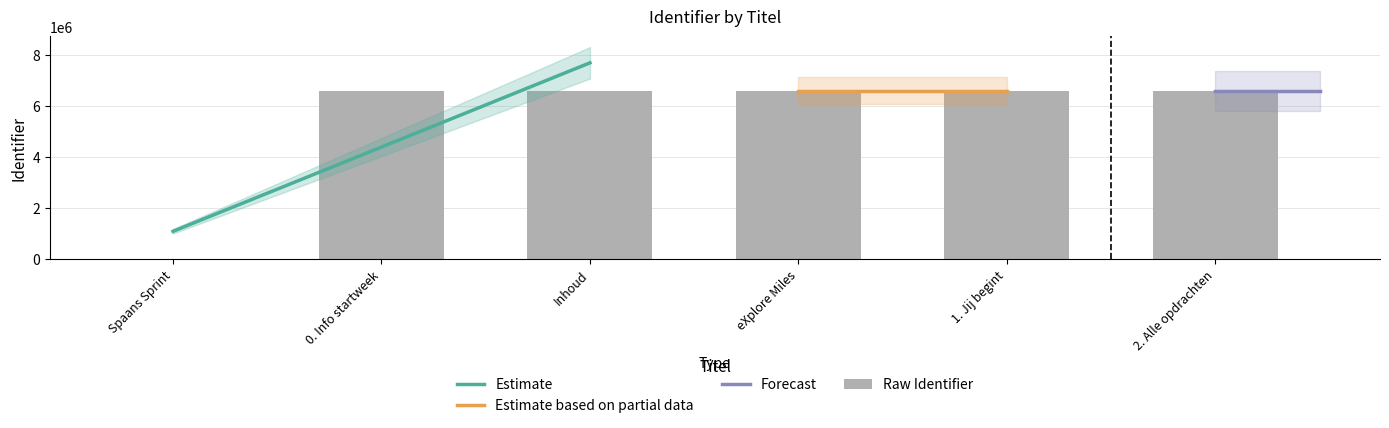

What is the label of the 6th bar from the right?

Spaans Sprint